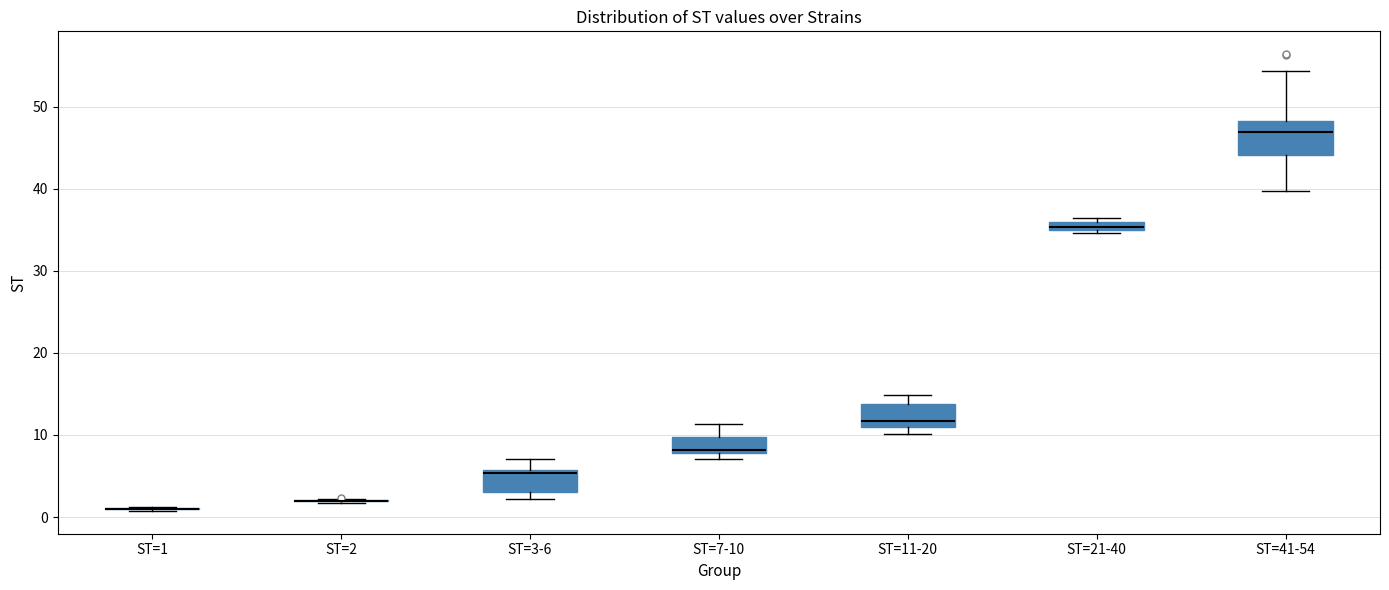

Which box is the tallest, from its lower edge to its upper edge?

ST=41-54